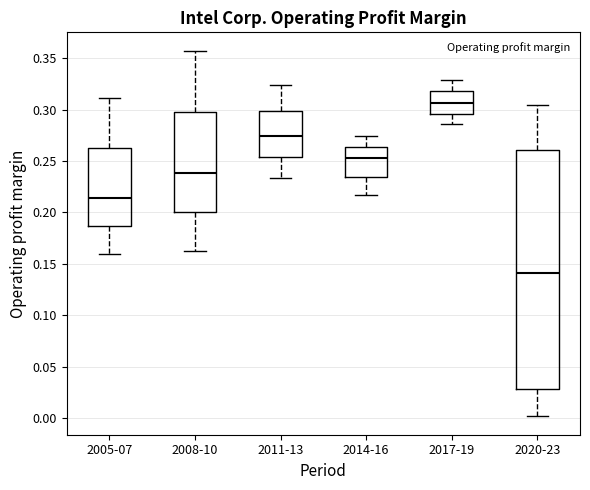

Where does the median line of the box for 2011-13 sit on the y-axis? The values are not printed on the chart, so give them approximately, as read against the axis.

0.275